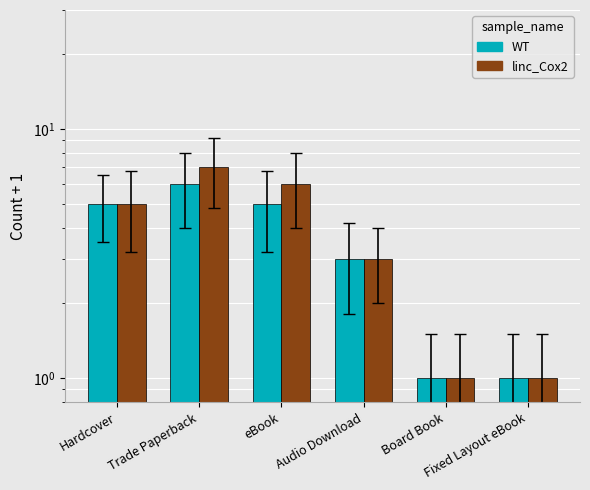

What is the label of the 6th bar from the left?

Fixed Layout eBook